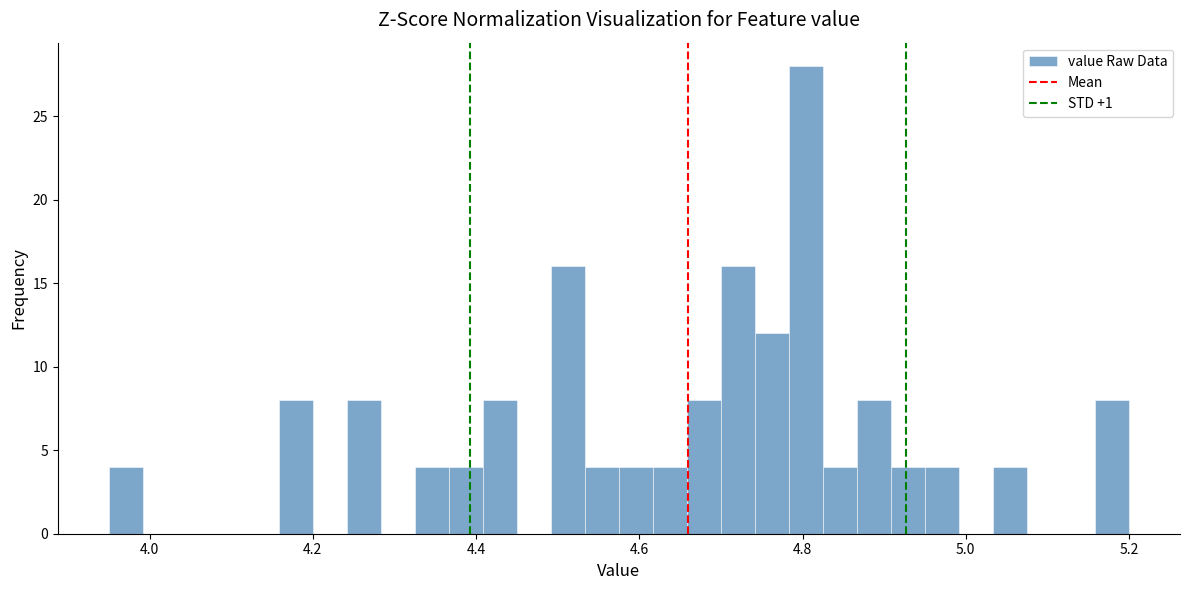

Read against the x-axis, roughly where is the centre of the tallest bar?

4.80